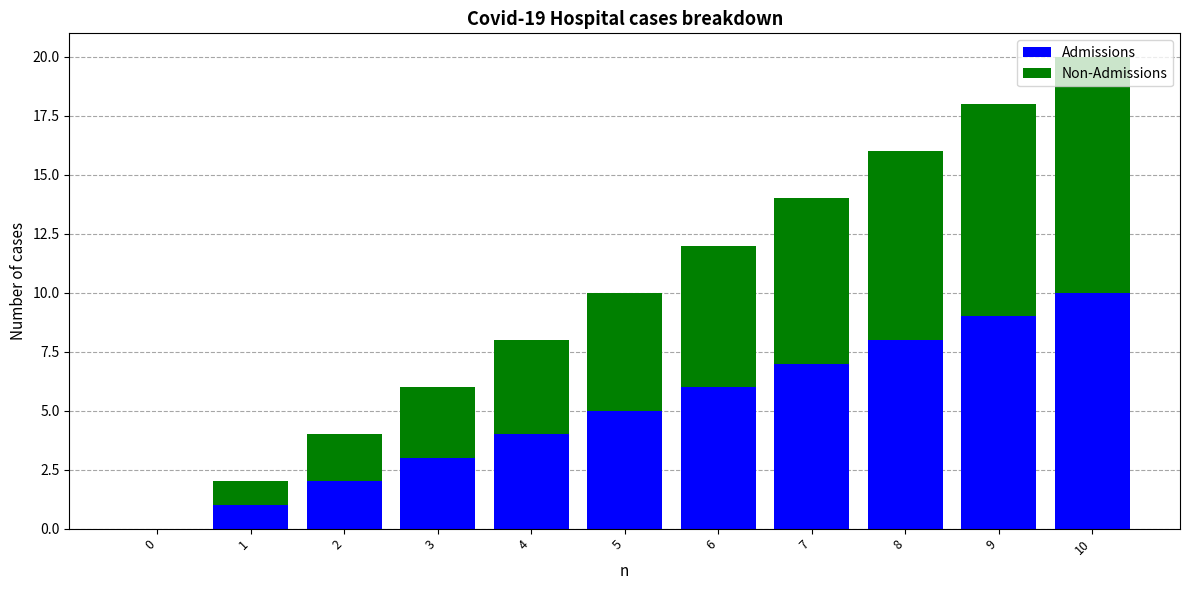

True or false: Admissions has a value of 2 at 2.

True